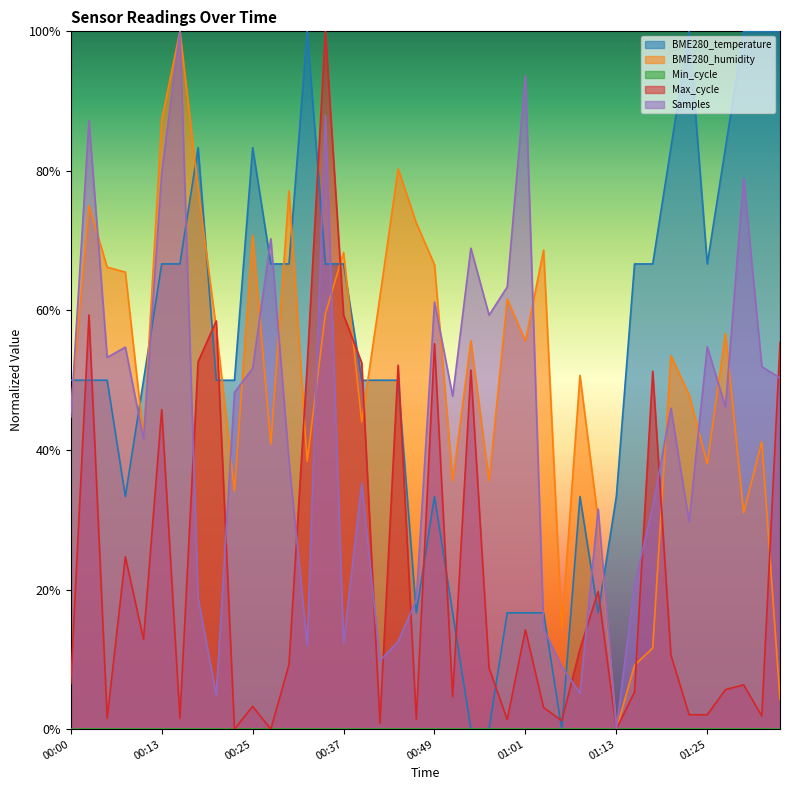

How many interior local valleys does the BME280_humidity series have?

12